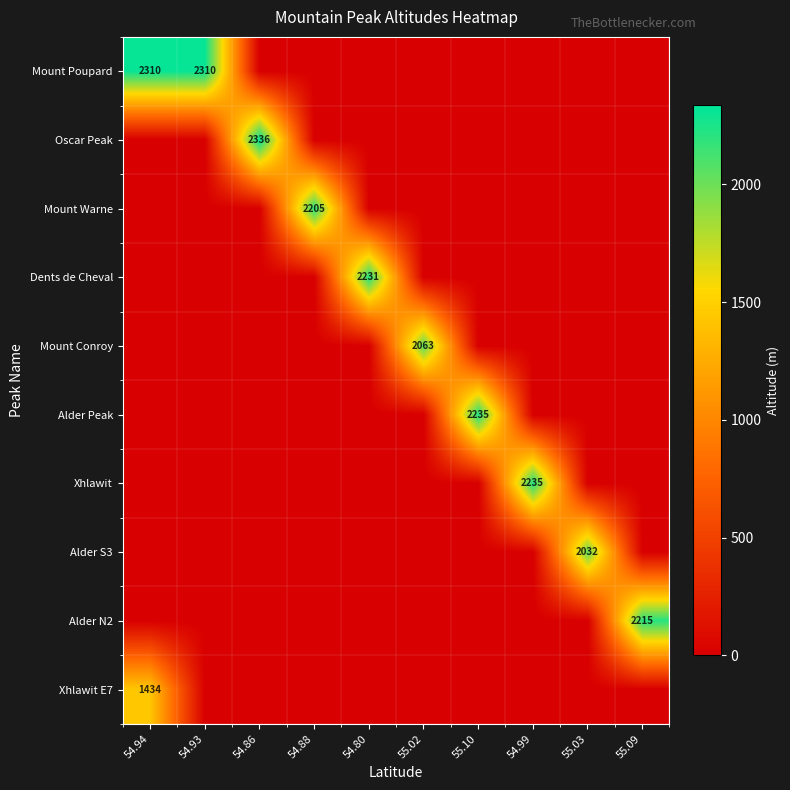

What is the difference between the maximum and second lowest values in the Alder S3 series?

2032